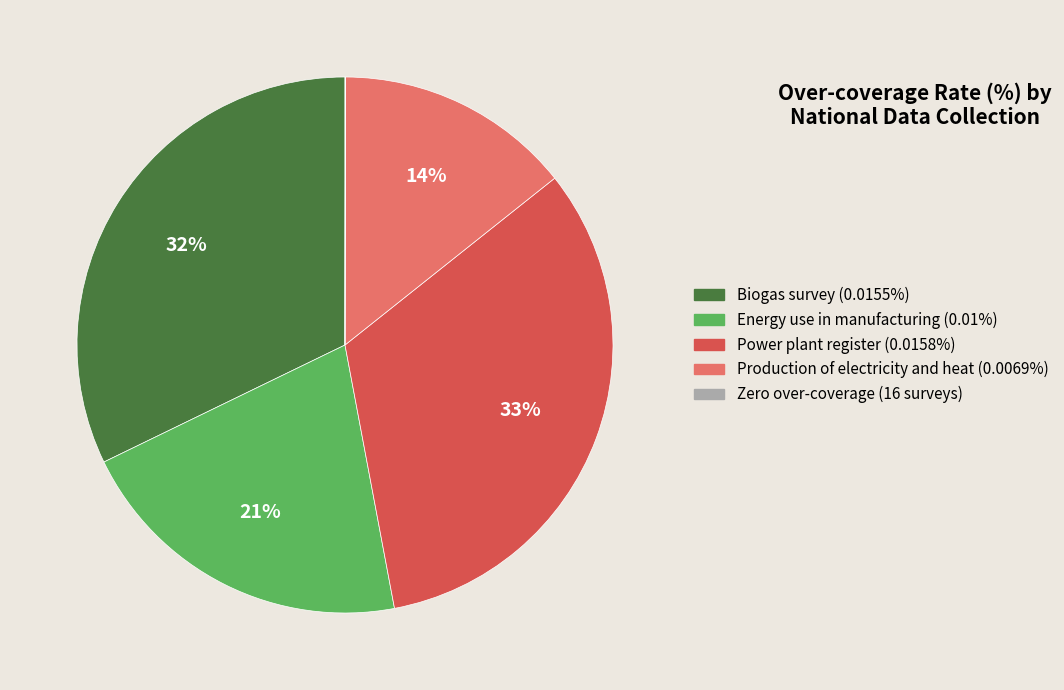

Does any single category account for the majority?

No